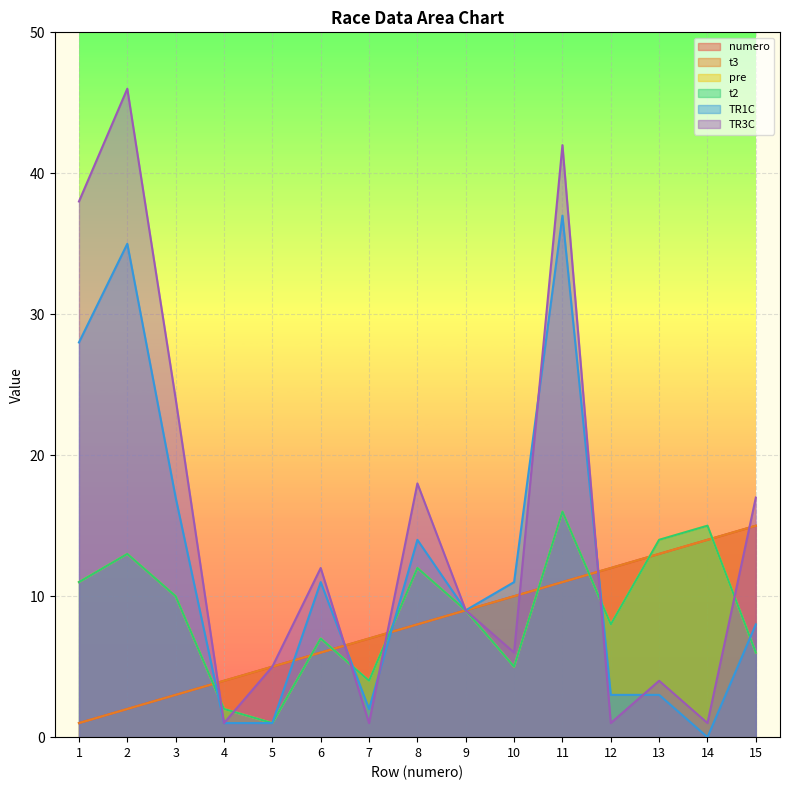

Between 7 and 9, which series saw the biggest shift?

TR3C